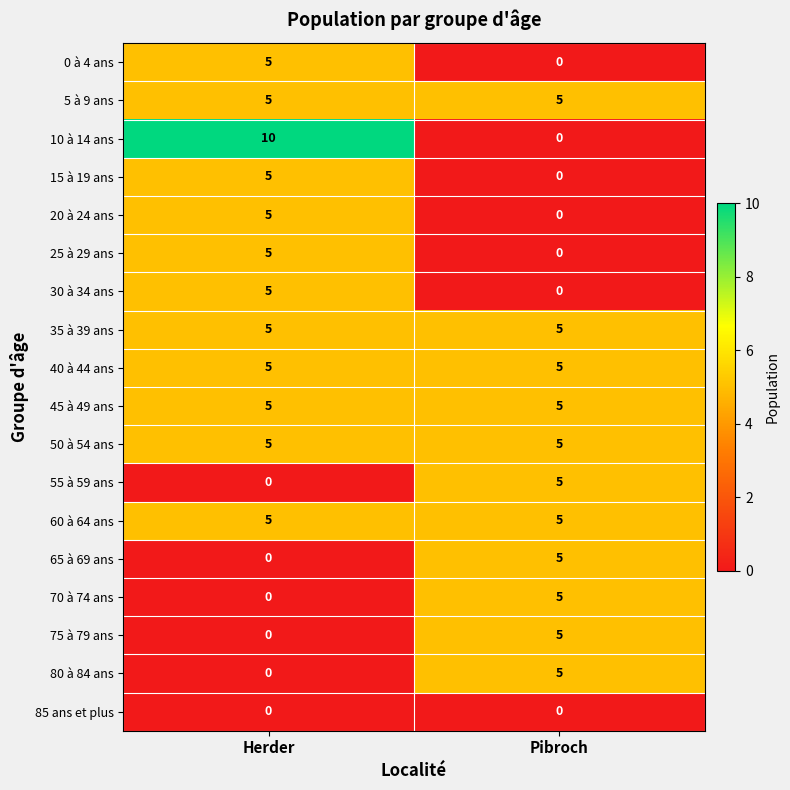

At which category does the chart reach its peak across all series?

Herder